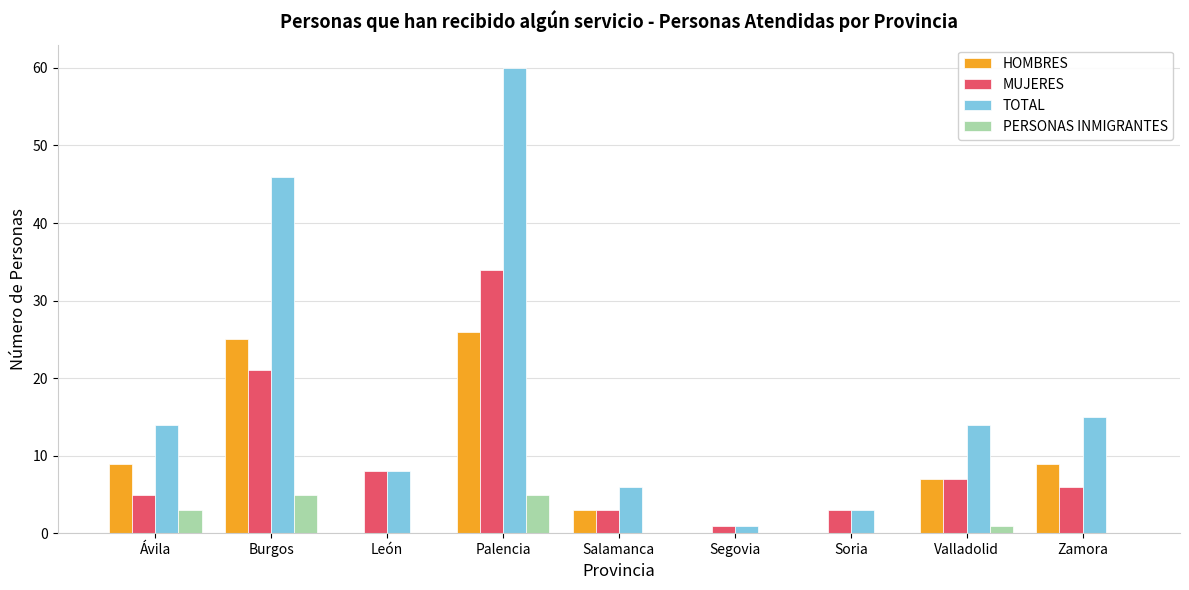

At which category does the chart reach its peak across all series?

Palencia